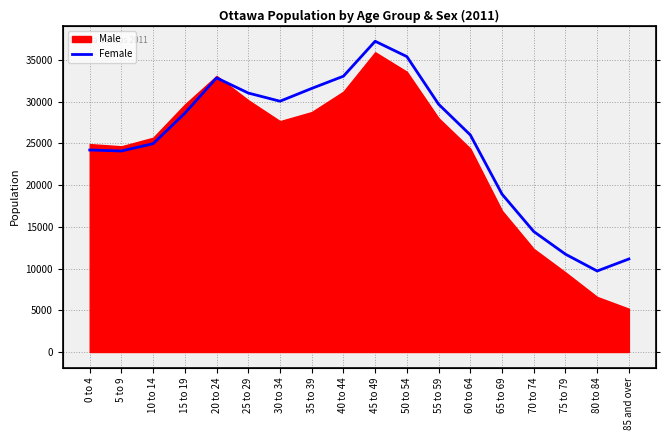

How many lines are shown in the chart?

1